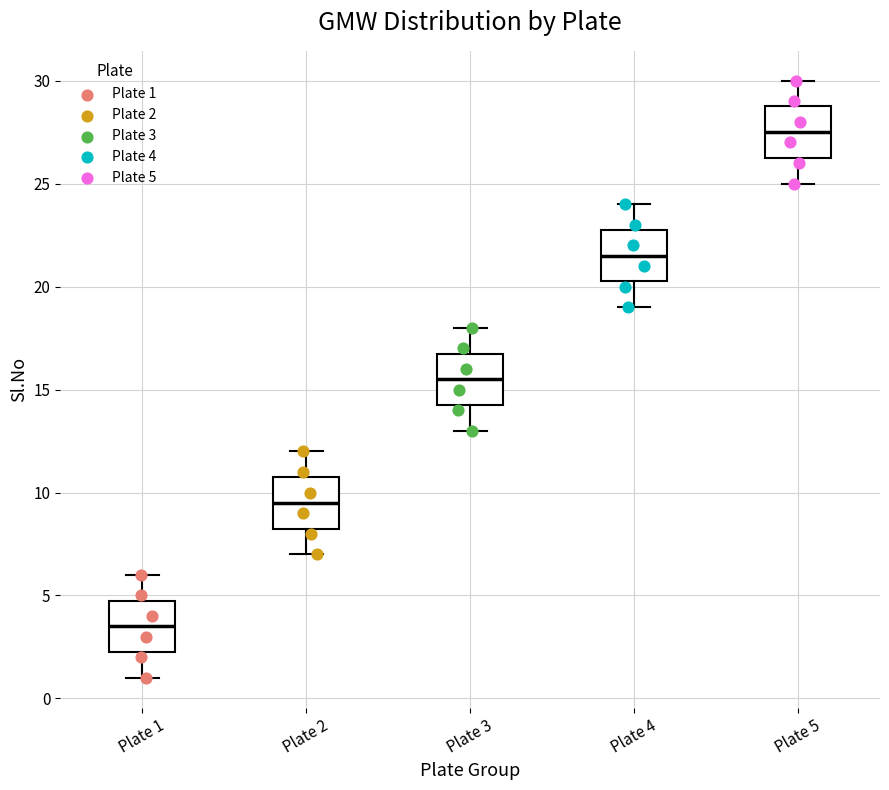

Reading left to right, read every box against the y-axis: the position of its median line, the range the box covers, and the ends of its whiskers. The values are not printed on the chart, so give them approximately, as read against the axis.

Plate 1: median 3.5, box 2.5 to 5.0, whiskers 1.0 to 6.0
Plate 2: median 9.5, box 8.5 to 11.0, whiskers 7.0 to 12.0
Plate 3: median 15.5, box 14.5 to 17.0, whiskers 13.0 to 18.0
Plate 4: median 21.5, box 20.5 to 23.0, whiskers 19.0 to 24.0
Plate 5: median 27.5, box 26.5 to 29.0, whiskers 25.0 to 30.0